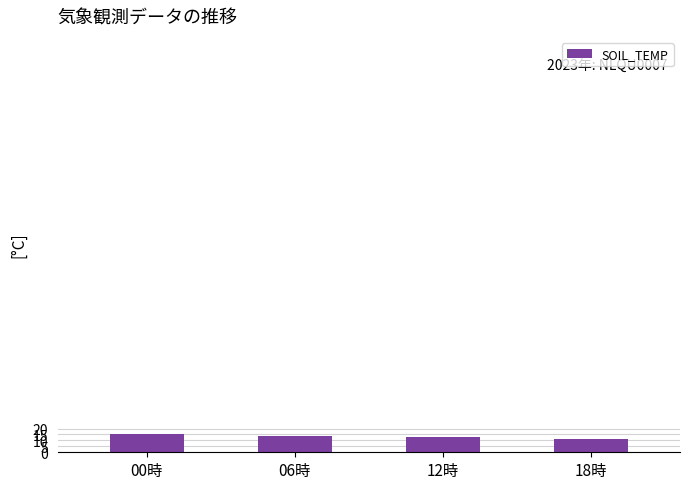

What is the label of the 4th bar from the right?

00時